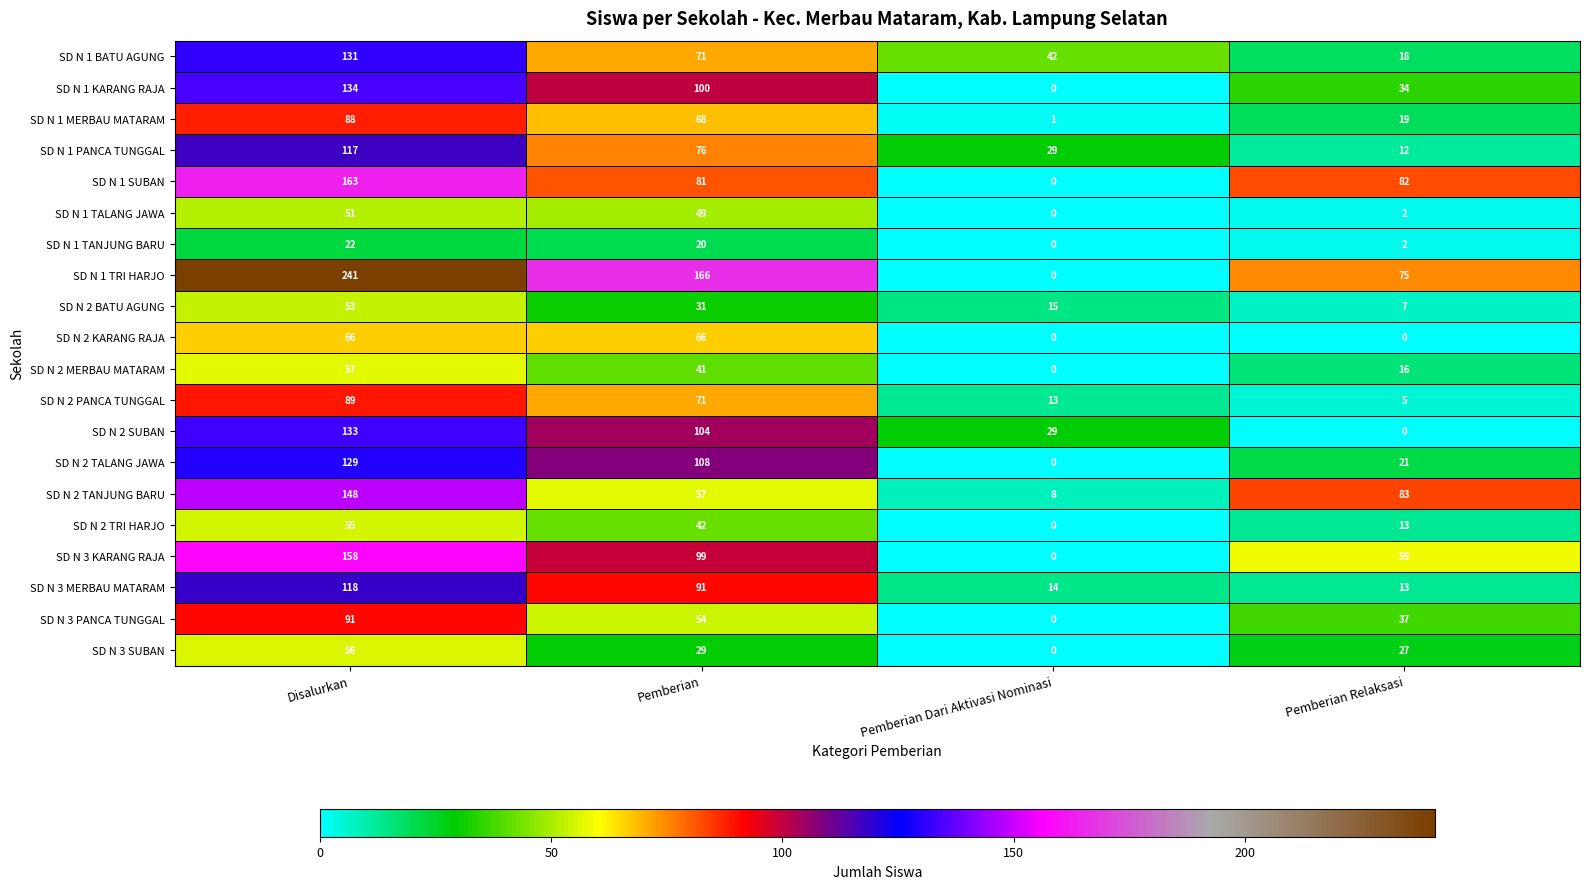

Where does the SD N 2 TALANG JAWA series first go above 108?

Disalurkan